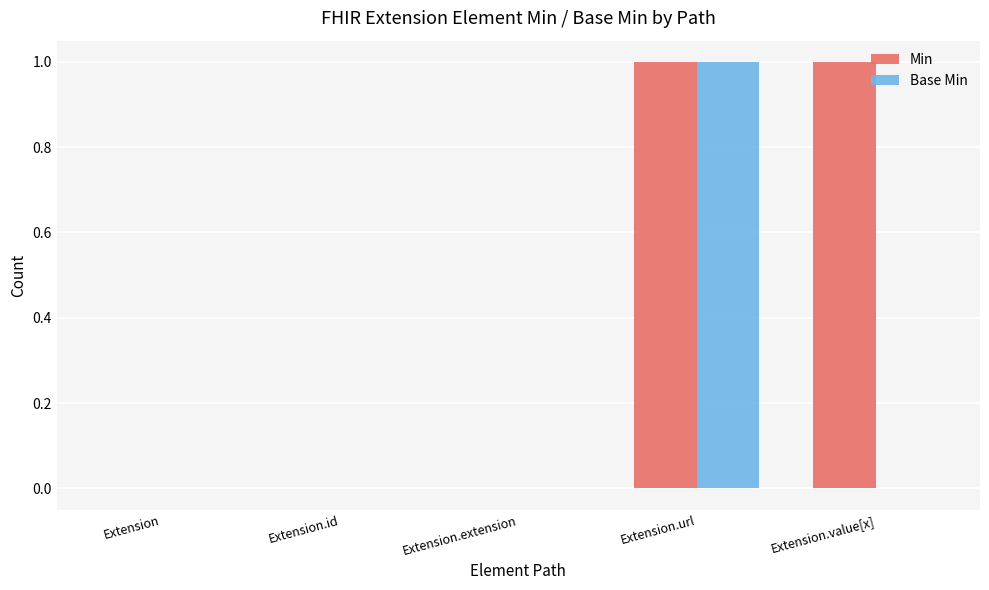

Reading right to left, transcribe all the data shown in this chart.

Min: 1	1	0	0	0
Base Min: 0	1	0	0	0